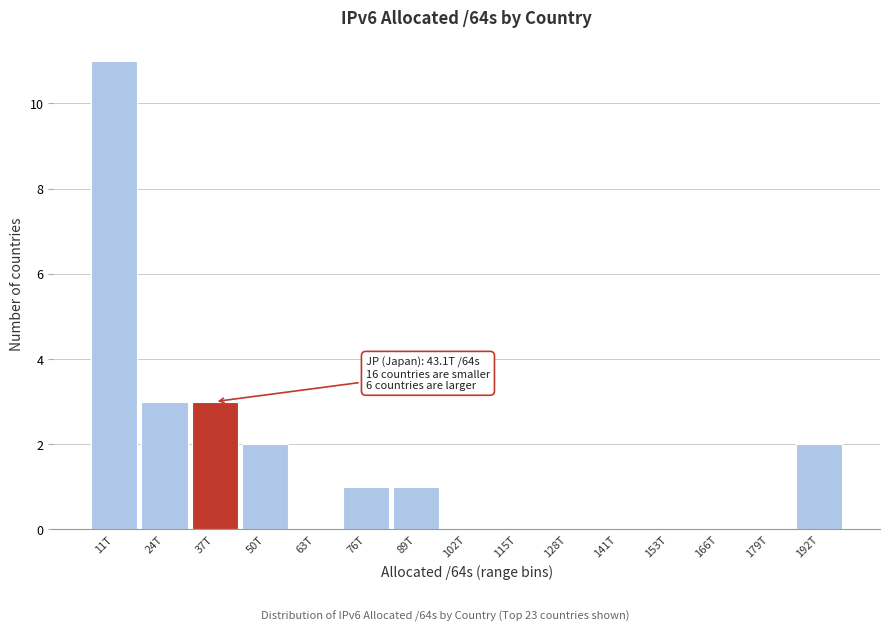

Reading left to right, list all the values displayed in this chart.

11T=11	24T=3	37T=3	50T=2	63T=0	76T=1	89T=1	102T=0	115T=0	128T=0	141T=0	153T=0	166T=0	179T=0	192T=2